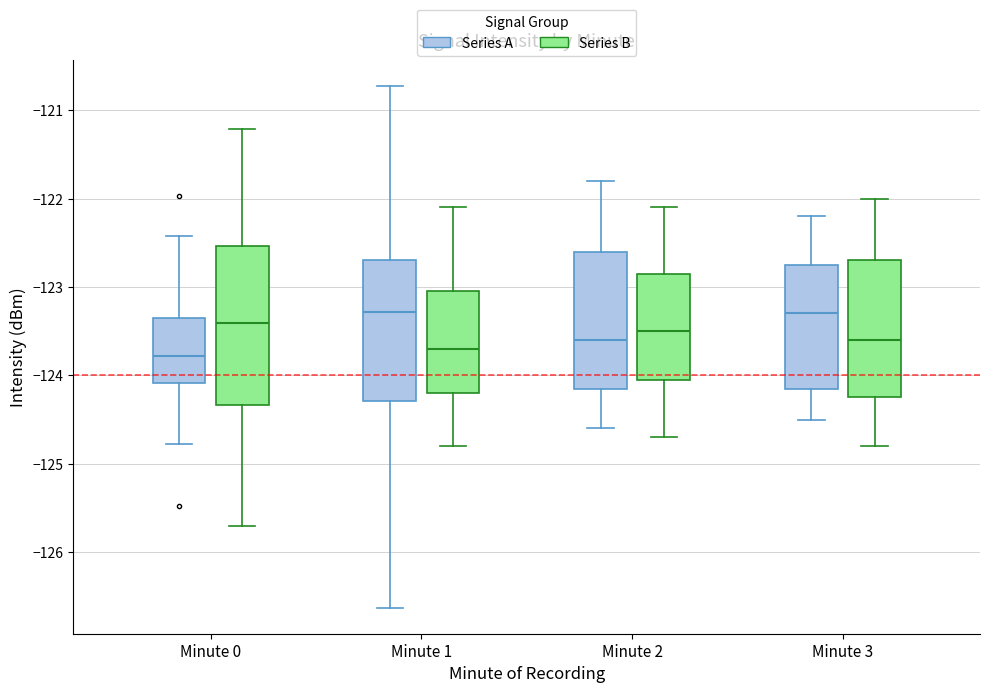

Reading left to right, transcribe this box plot: for each box, give where its median line is, the range the box spans, and where its two whiskers end, as read against the y-axis. The values are not printed on the chart, so give them approximately, as read against the axis.

Minute 0 (Series A): median -123.8, box -124.1 to -123.4, whiskers -124.8 to -122.4
Minute 0 (Series B): median -123.4, box -124.3 to -122.5, whiskers -125.7 to -121.2
Minute 1 (Series A): median -123.3, box -124.3 to -122.7, whiskers -126.6 to -120.7
Minute 1 (Series B): median -123.7, box -124.2 to -123.0, whiskers -124.8 to -122.1
Minute 2 (Series A): median -123.6, box -124.1 to -122.6, whiskers -124.6 to -121.8
Minute 2 (Series B): median -123.5, box -124.0 to -122.8, whiskers -124.7 to -122.1
Minute 3 (Series A): median -123.3, box -124.1 to -122.7, whiskers -124.5 to -122.2
Minute 3 (Series B): median -123.6, box -124.2 to -122.7, whiskers -124.8 to -122.0